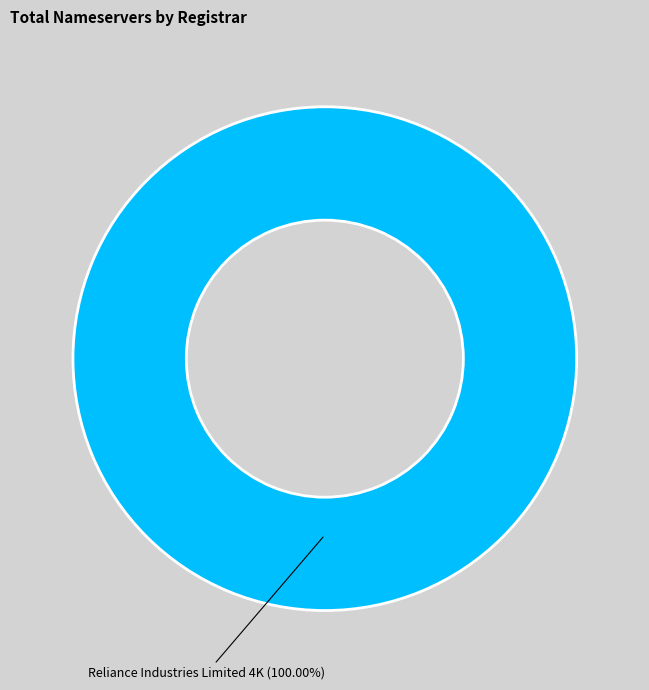

Is there a majority slice in this chart?

Yes